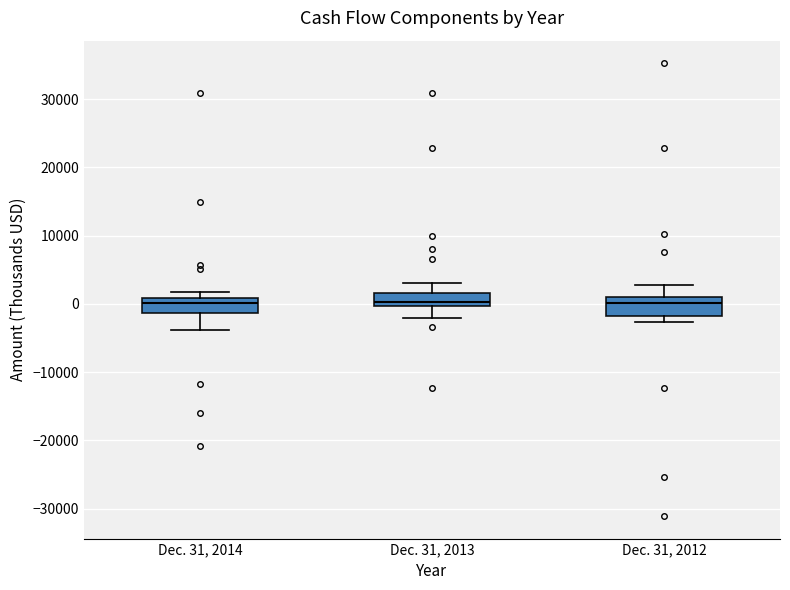

Reading left to right, transcribe this box plot: for each box, give where its median line is, the range the box spans, and where its two whiskers end, as read against the y-axis. The values are not printed on the chart, so give them approximately, as read against the axis.

Dec. 31, 2014: median 0, box -1000 to 1000, whiskers -4000 to 2000
Dec. 31, 2013: median 0 (just above the box's lower edge), box 0 to 2000, whiskers -2000 to 3000
Dec. 31, 2012: median 0, box -2000 to 1000, whiskers -3000 to 3000